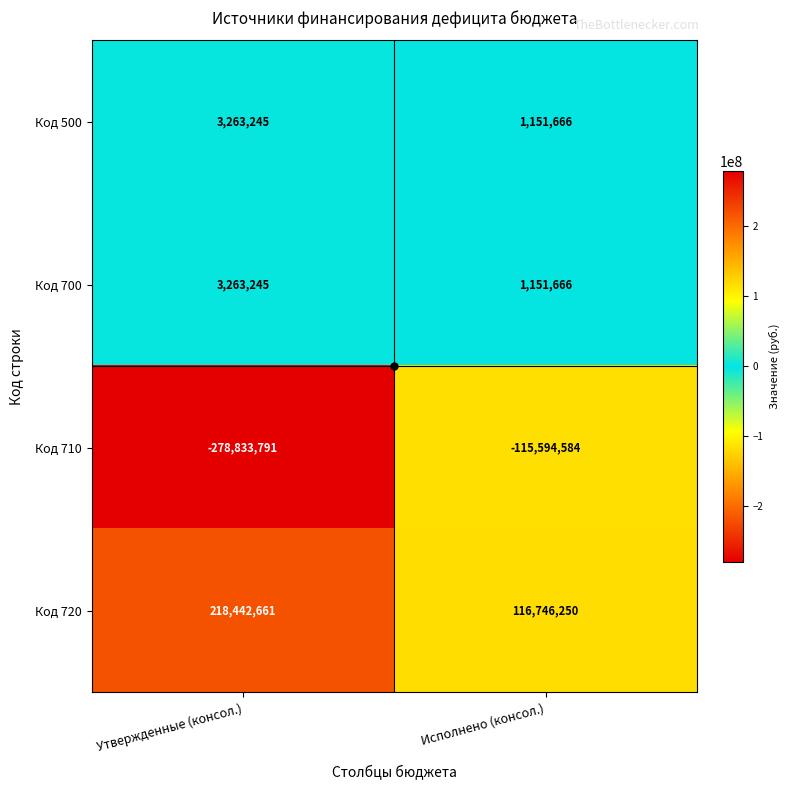

What is the average value of the Код 500 series?

2207456